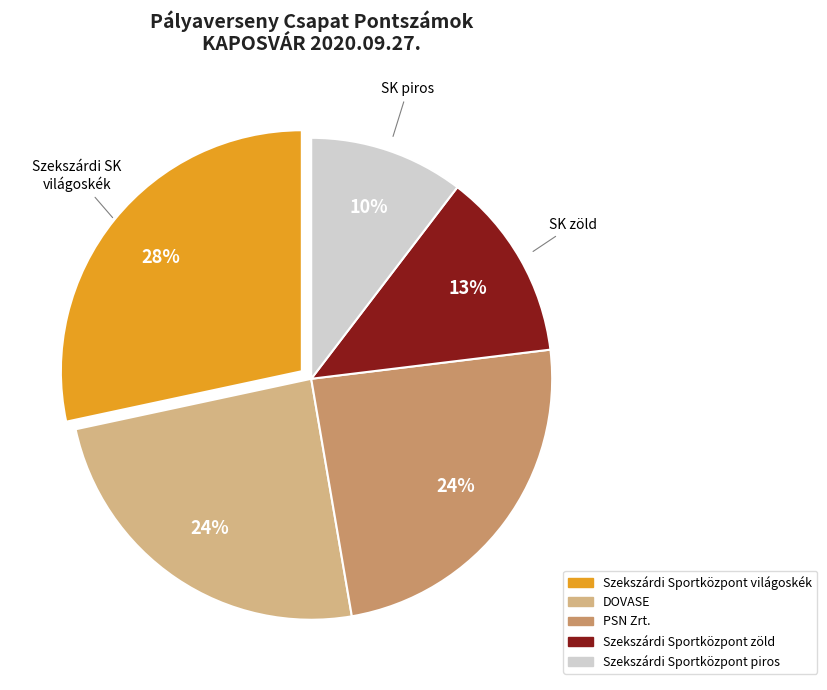

To the nearest percent, what is the average slice percentage?

20%